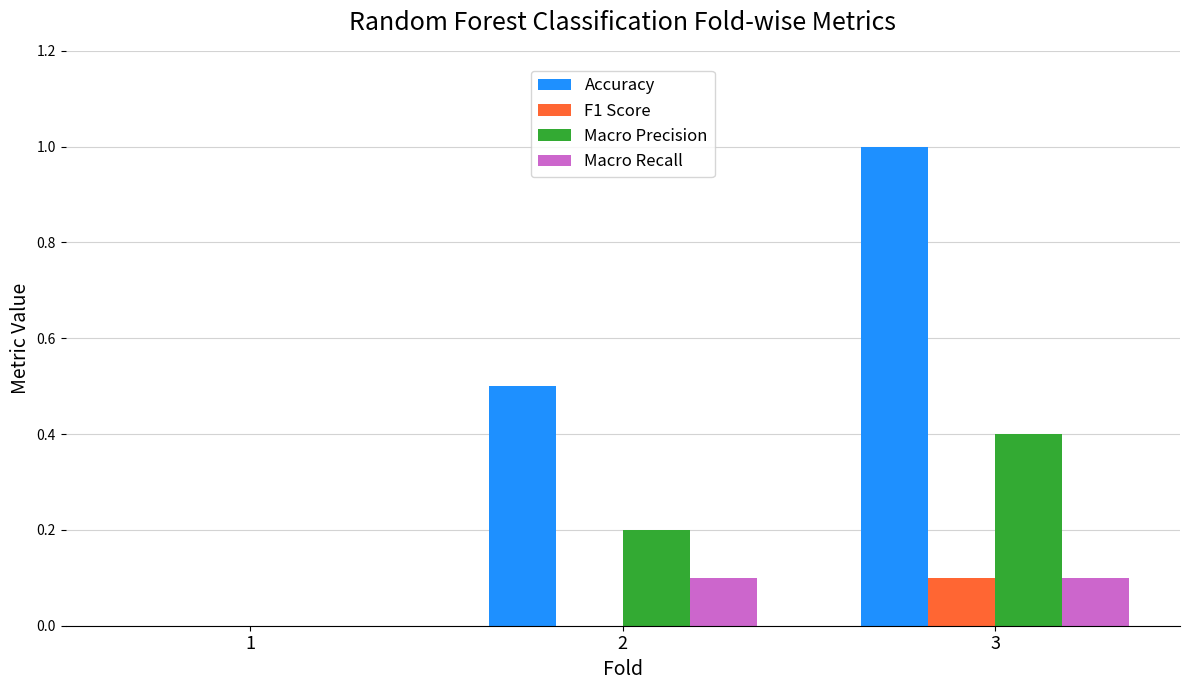

Reading left to right, extract all data points from this chart.

Accuracy: 0.0	0.5	1.0
F1 Score: 0.0	0.0	0.1
Macro Precision: 0.0	0.2	0.4
Macro Recall: 0.0	0.1	0.1